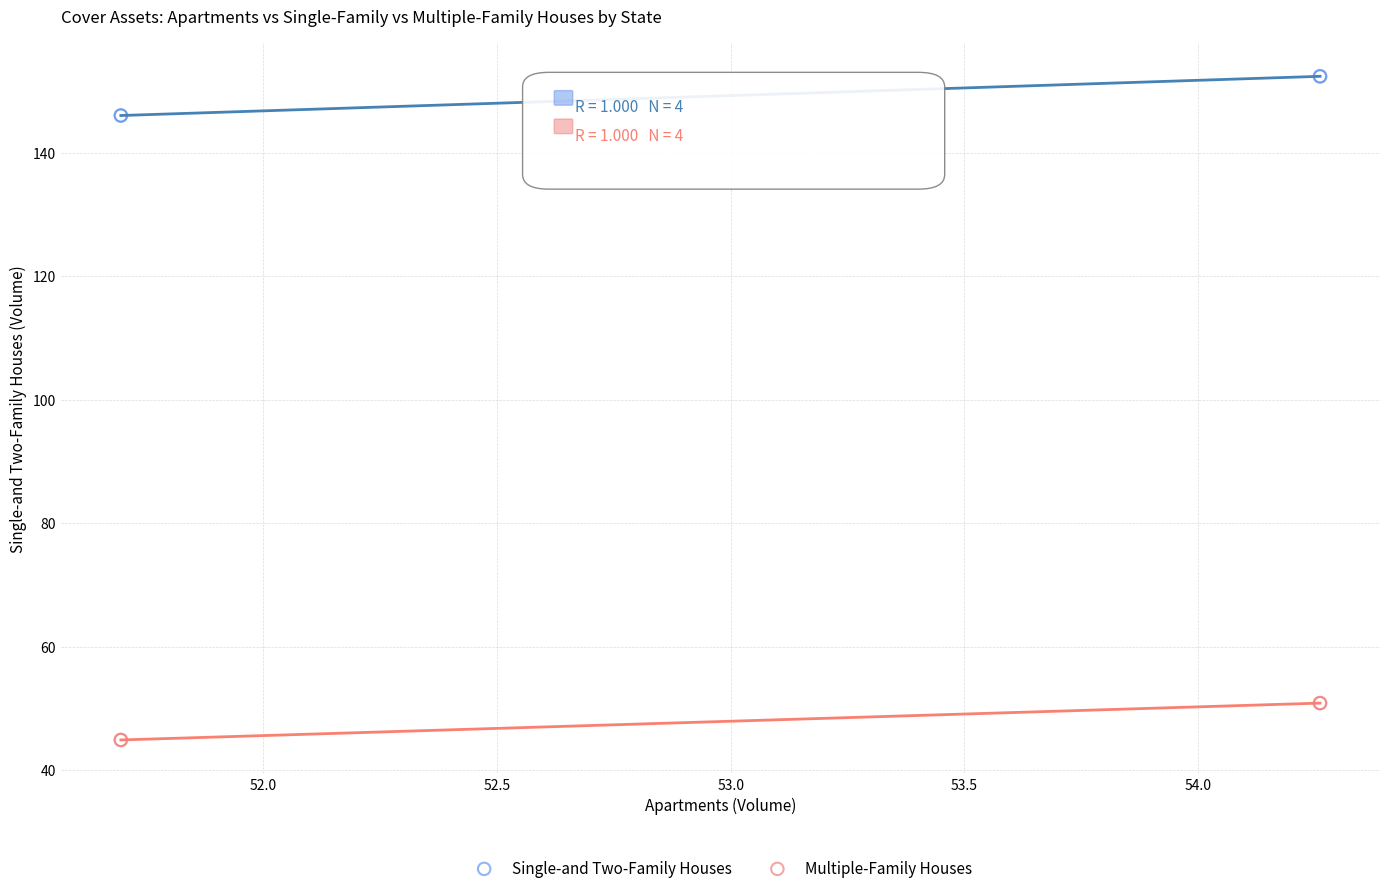

Which series reaches the minimum Y coordinate?

Multiple-Family Houses